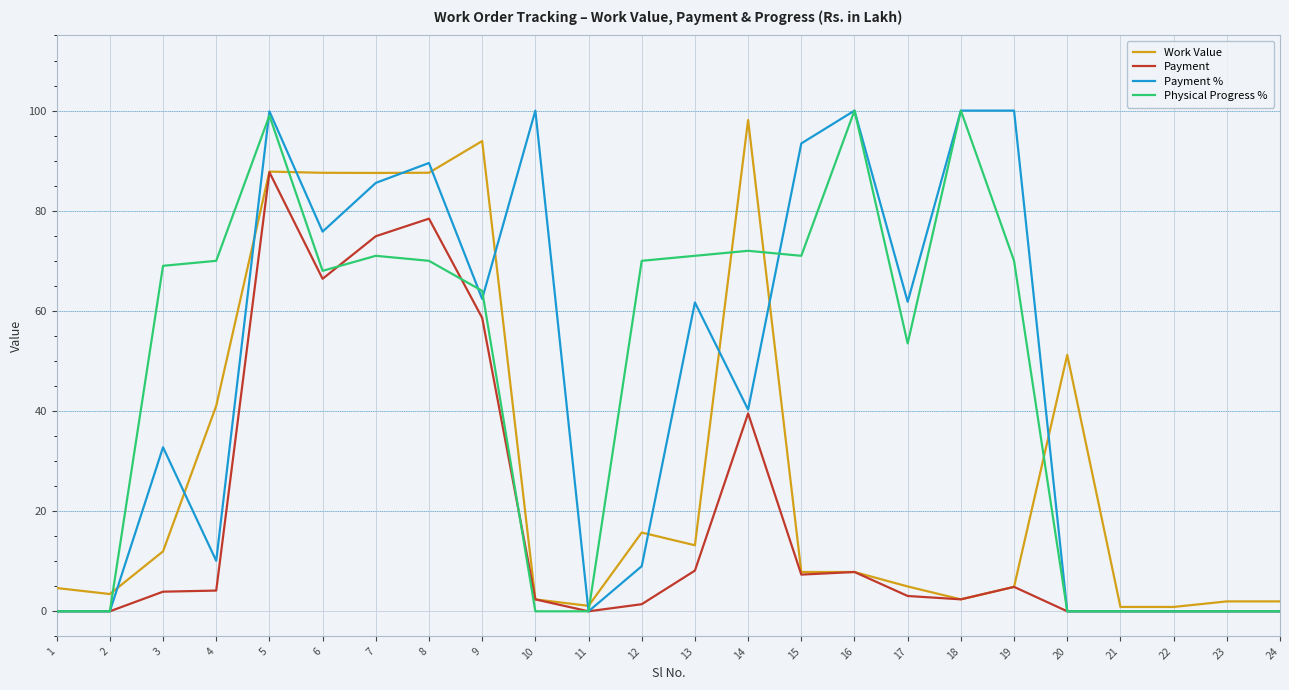

What is the maximum value for Physical Progress %?

100.0